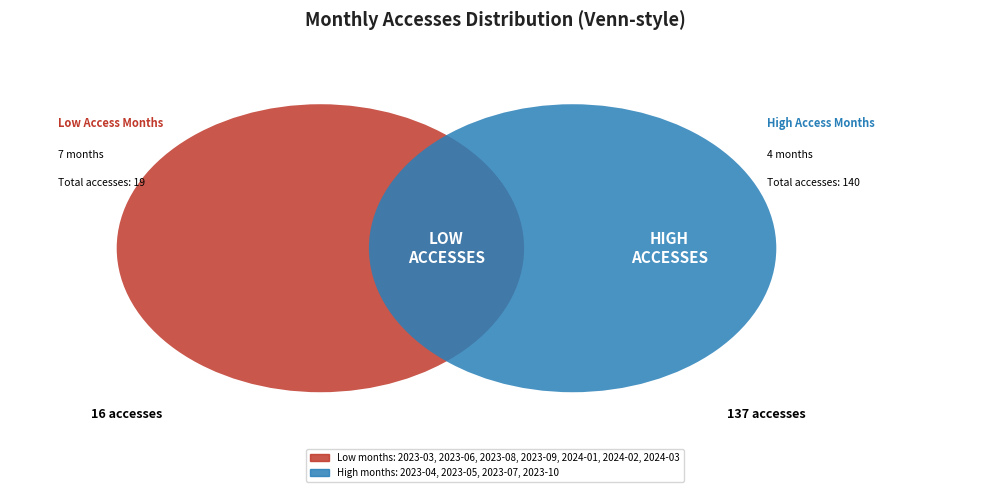

To the nearest percent, what is the combined percentage of 2023-09 and 2023-10?

5%